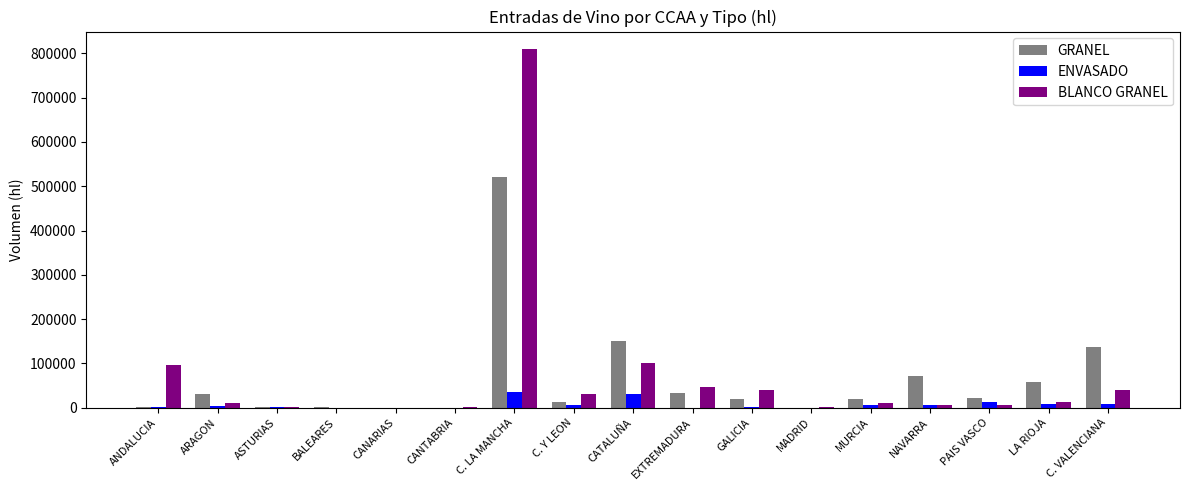

True or false: GRANEL has a value of 21784 at PAIS VASCO.

True